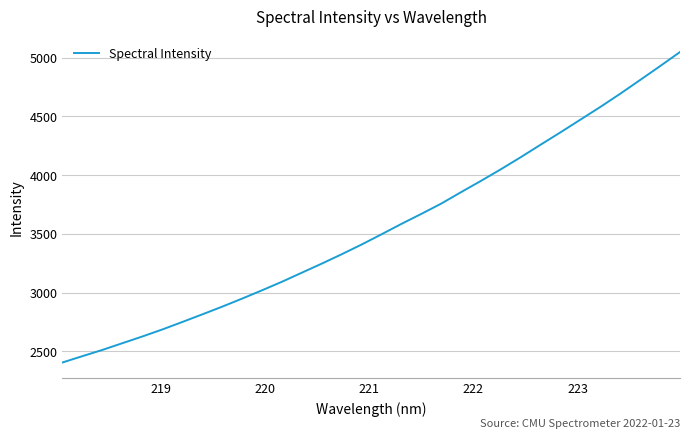

What is the greatest value displayed?

5048.0